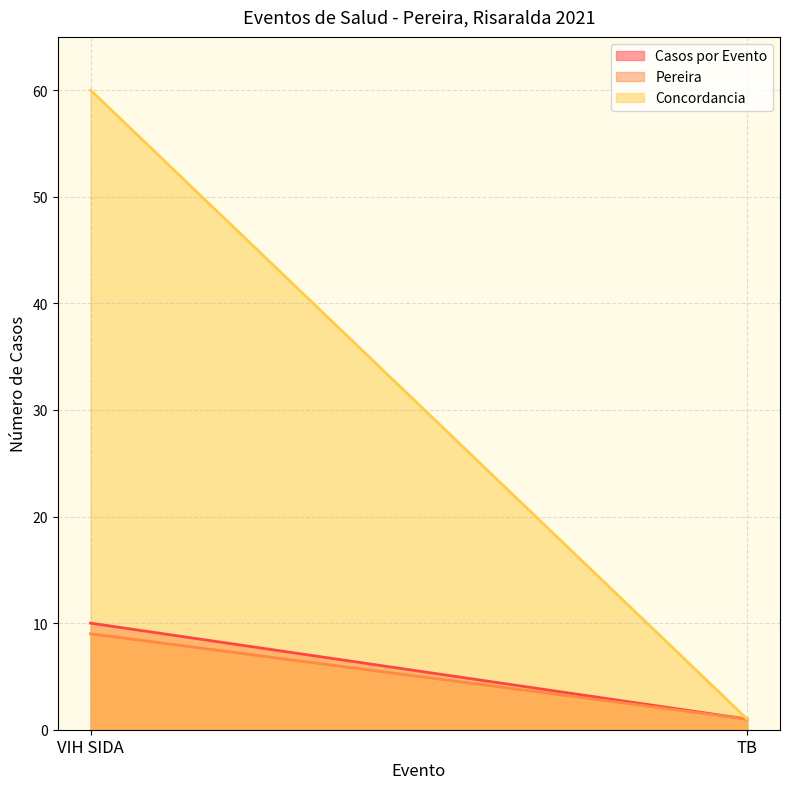

List the labels in order of Pereira value, largest first.

VIH SIDA, TB